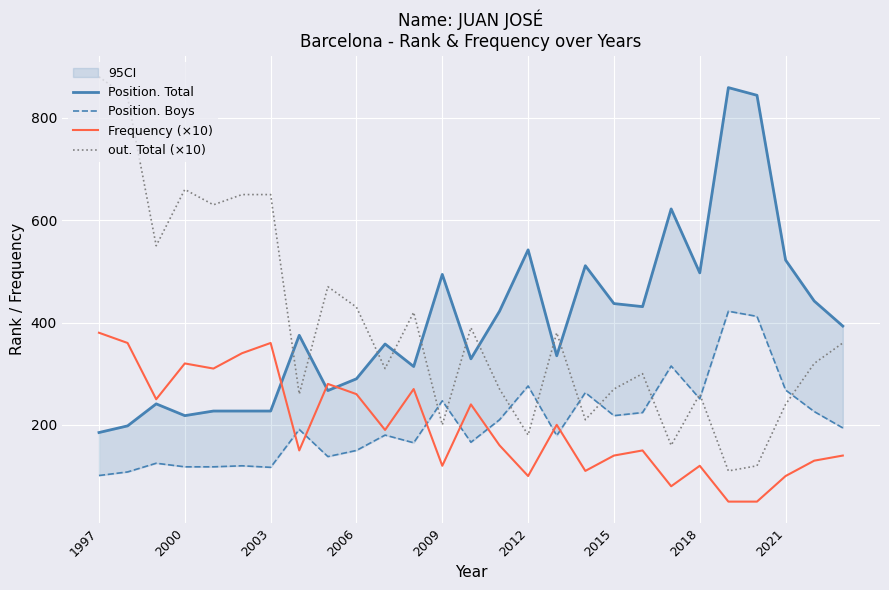

Is the value of Frequency (×10) at 2000 greater than the value of out. Total (×10) at 2006?

No